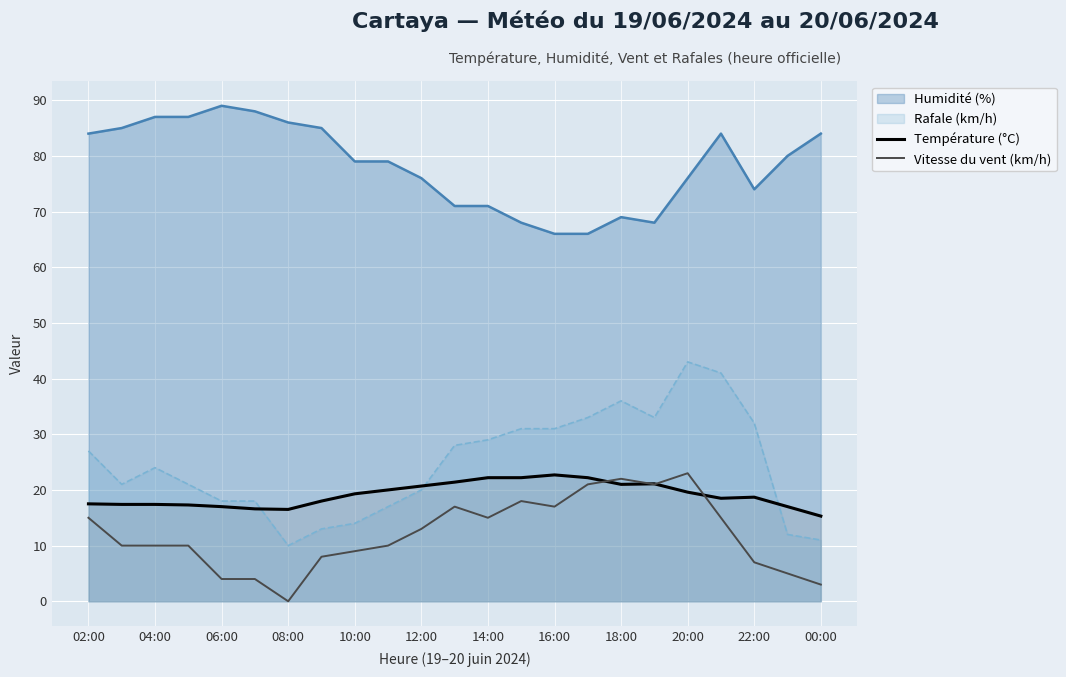

True or false: Humidité (%) and Rafale (km/h) cross at least once.

False